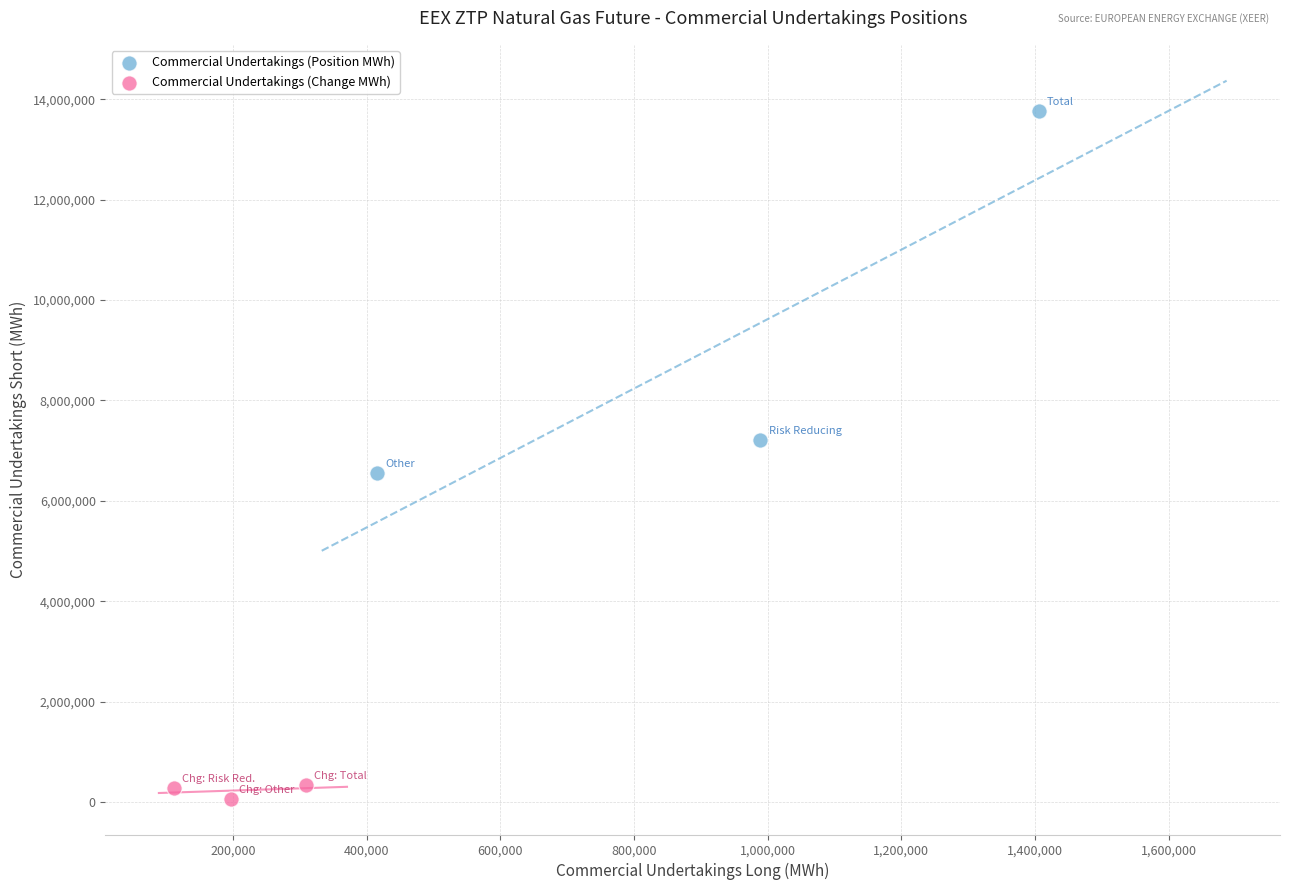

Which series has the widest spread of Y values?

Commercial Undertakings (Position MWh)